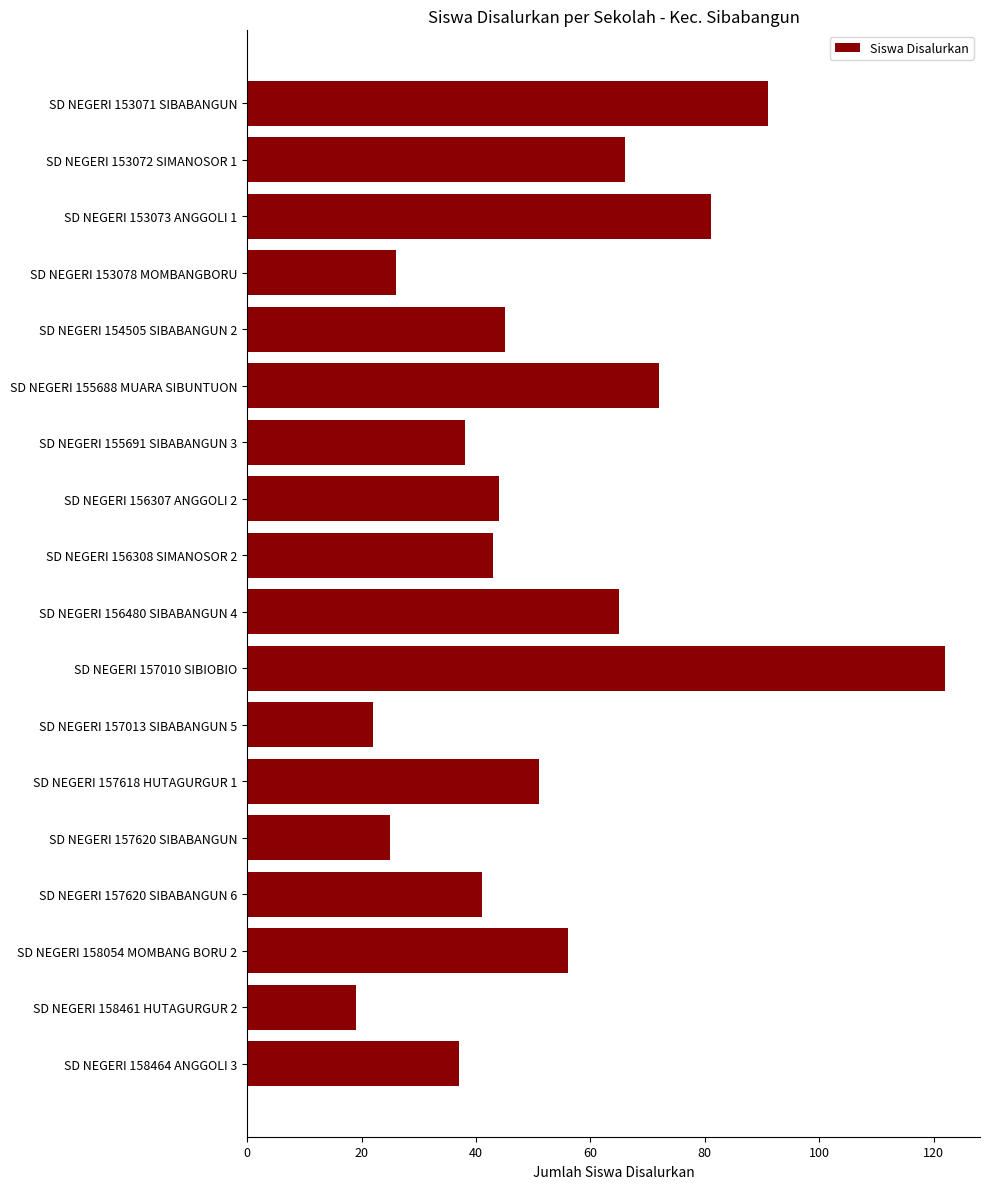

What is the value of the 6th bar from the top?

72